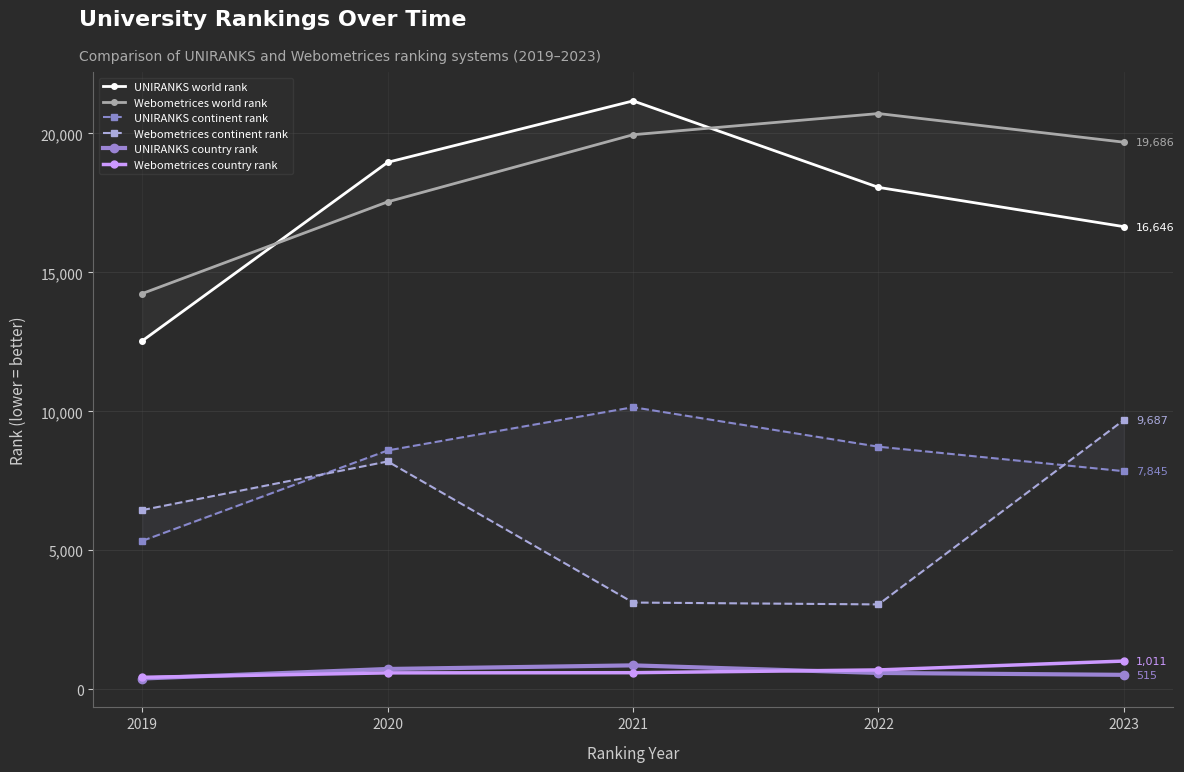

Between which two adjacent categories do Webometrices continent rank and UNIRANKS continent rank first intersect?

2019 and 2020